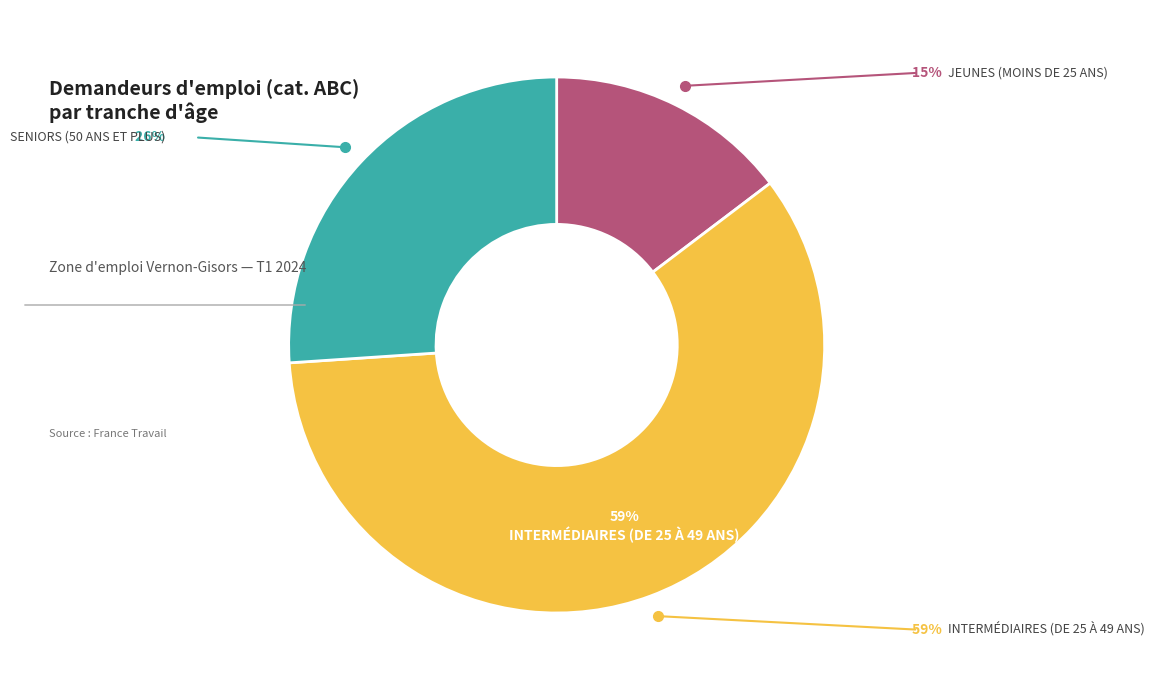

To the nearest percent, what is the average slice percentage?

33%